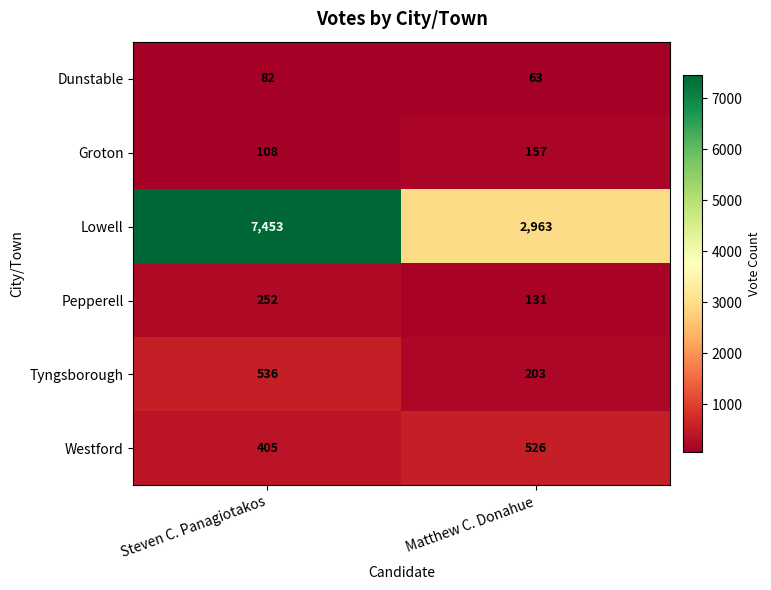

Reading left to right, transcribe all the data shown in this chart.

Dunstable: 82	63
Groton: 108	157
Lowell: 7453	2963
Pepperell: 252	131
Tyngsborough: 536	203
Westford: 405	526